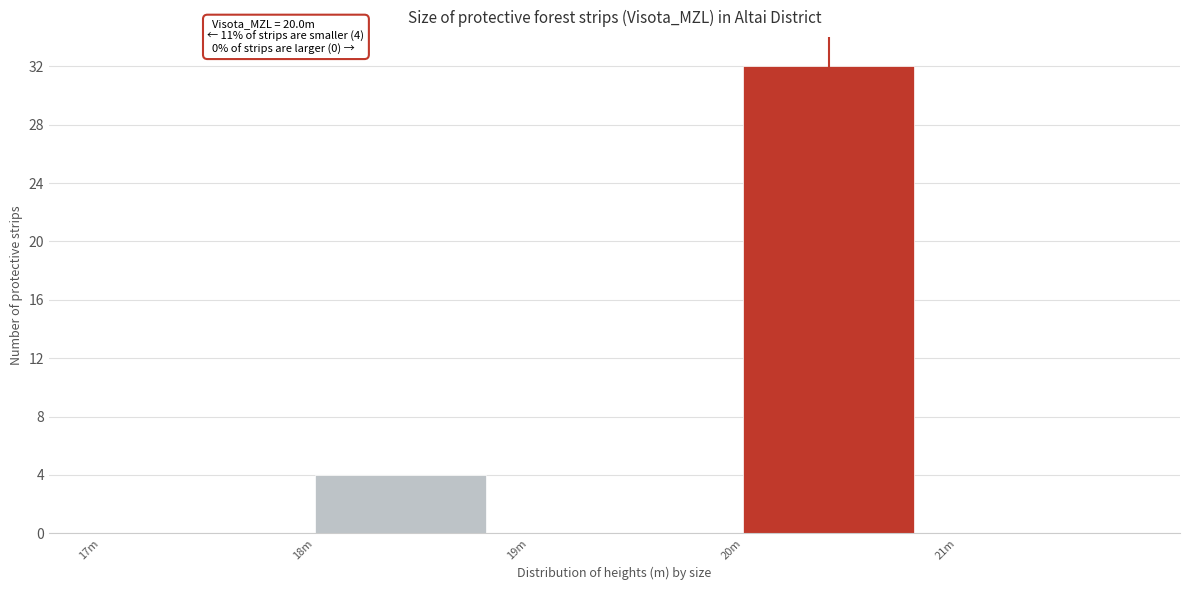

Reading left to right, transcribe all the data shown in this chart.

17m=0	18m=4	19m=0	20m=32	21m=0